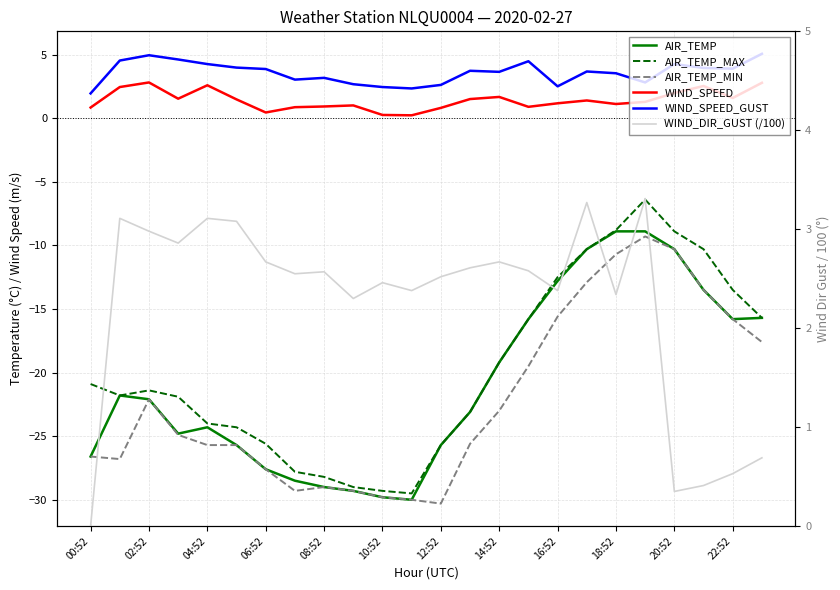

How many interior local valleys does the AIR_TEMP_MIN series have?

3